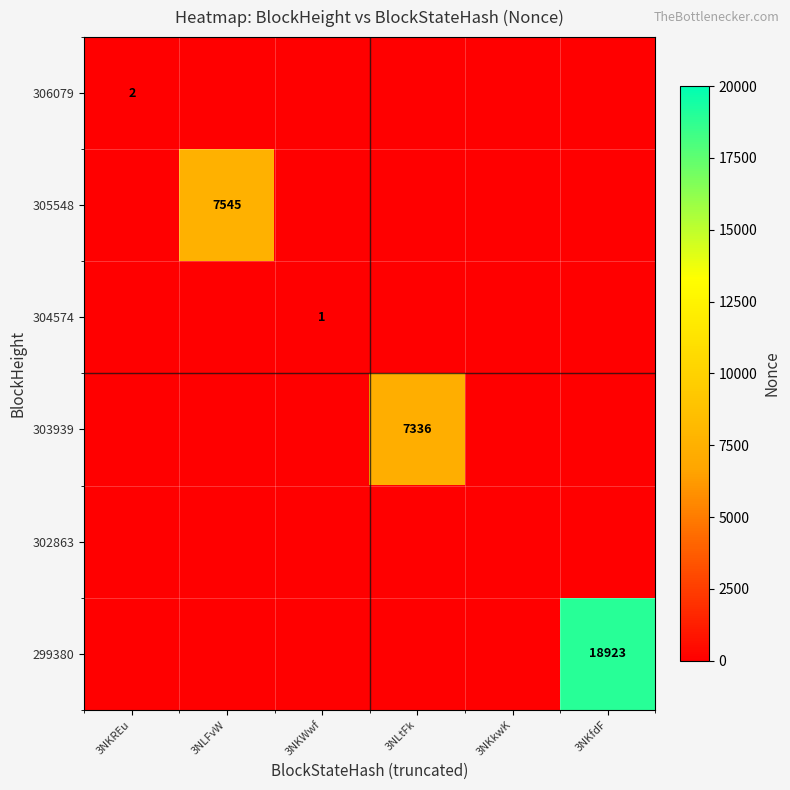

The 303939 series shows 7336 at 3NLtFk. True or false?

True